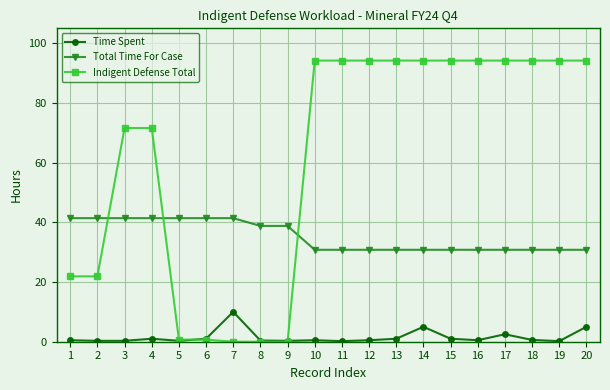

The Total Time For Case series shows 38.8 at 8. True or false?

True